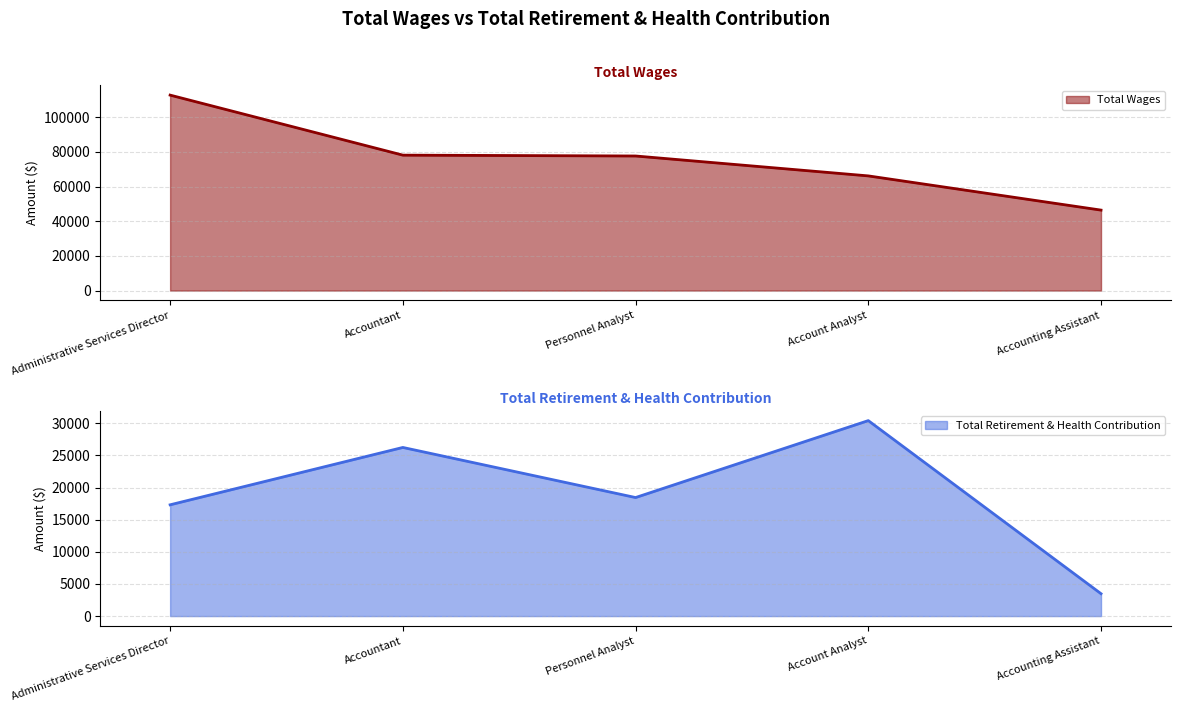

True or false: Total Wages and Total Retirement & Health Contribution intersect in this chart.

False